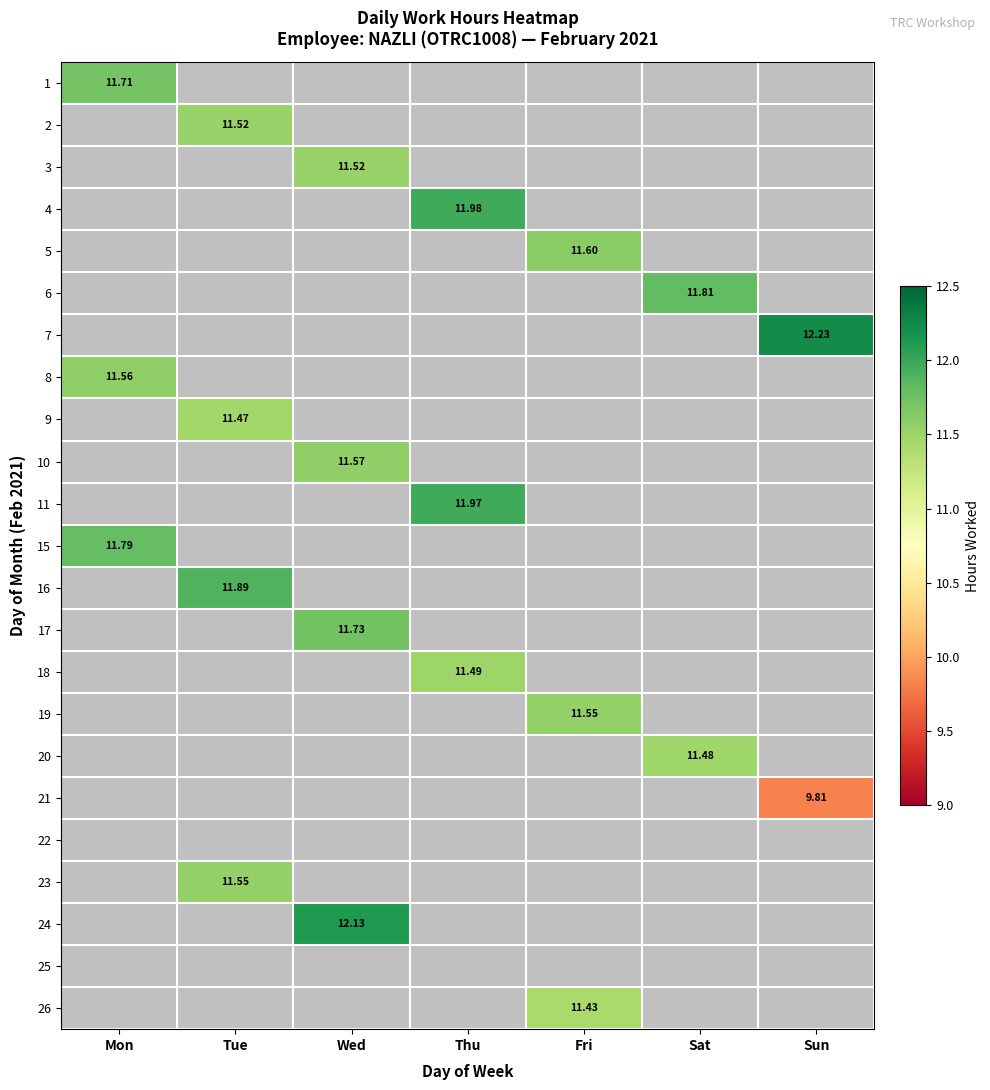

How many values in 1 are above zero?

1